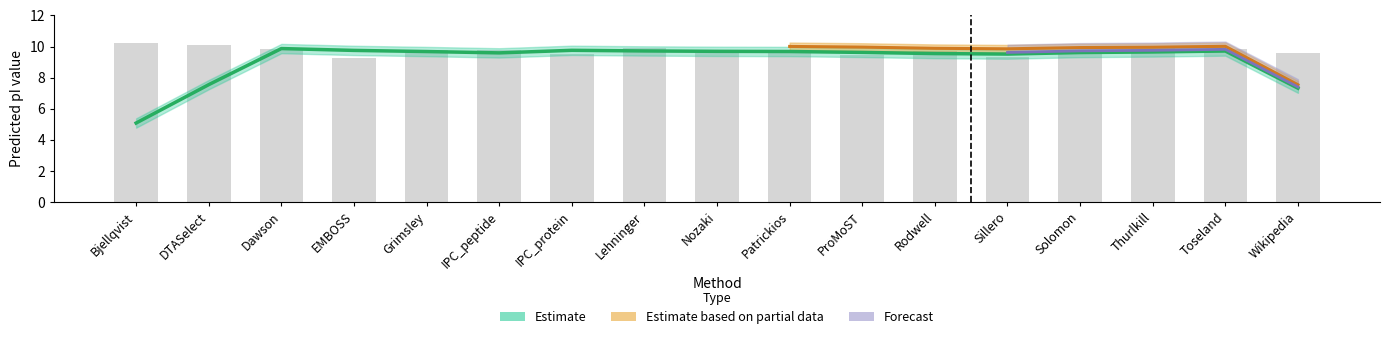

What is the label of the 4th bar from the left?

EMBOSS